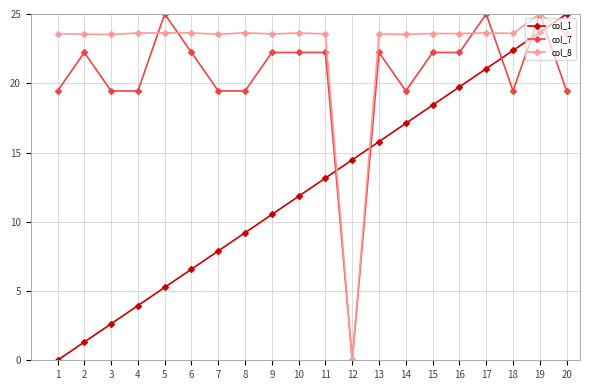

What is the spread (max minus min) of values at 8?

14.4